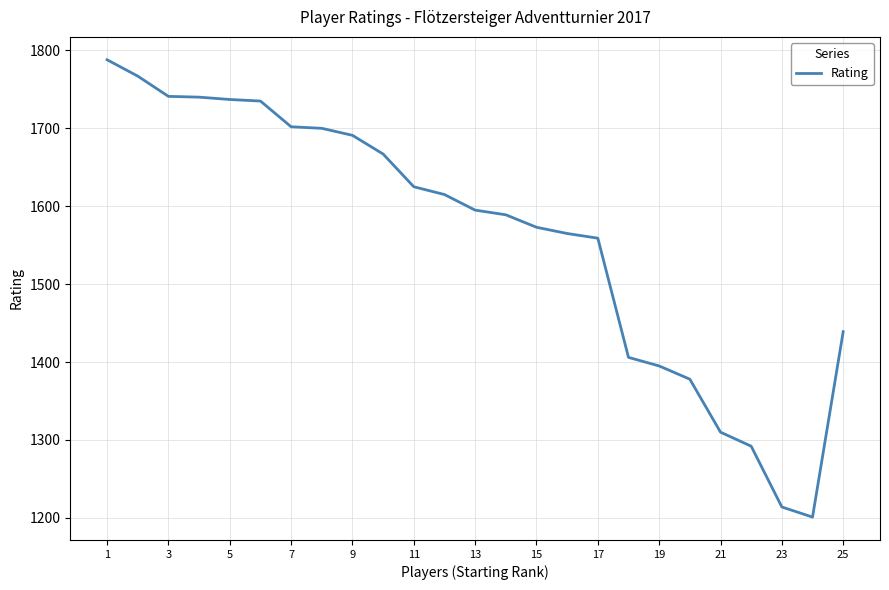

What is the difference between the maximum and minimum values?

587